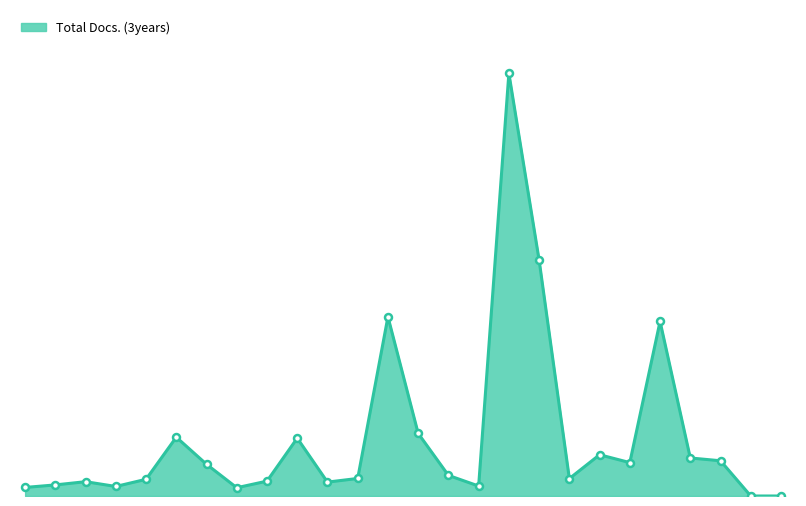

Is this an area chart (filled region under the line)?

Yes